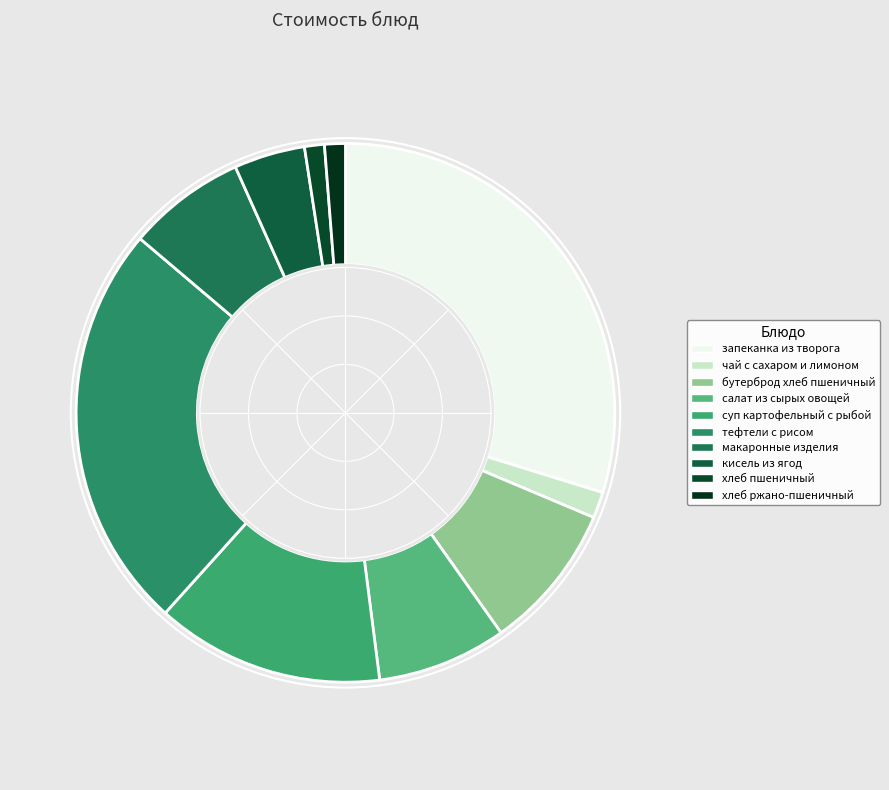

Is it true that хлеб ржано-пшеничный is 1% of the pie?

True